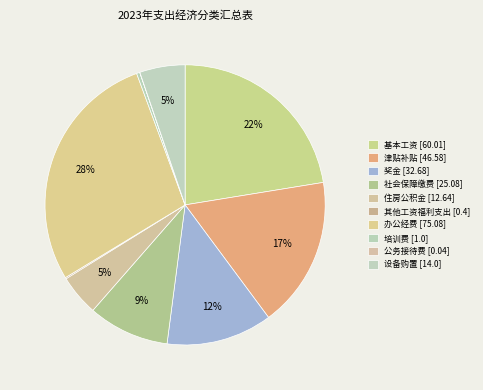

To the nearest percent, what is the average slice percentage?

10%